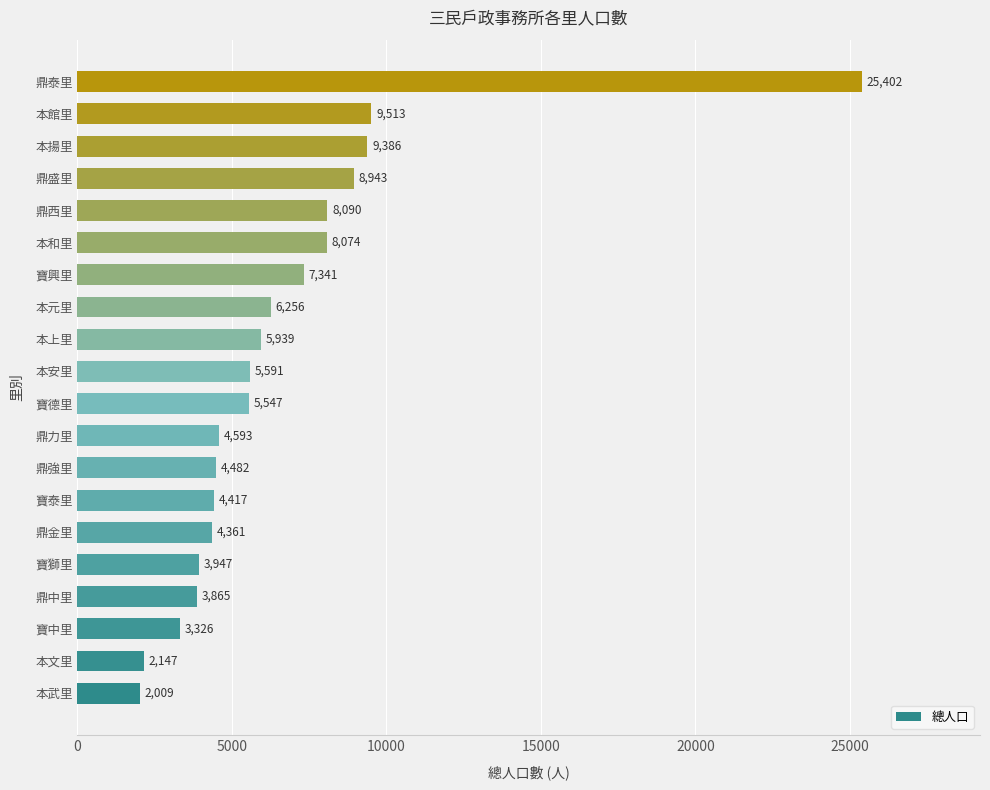

What is the approximate value at 本武里?

2009